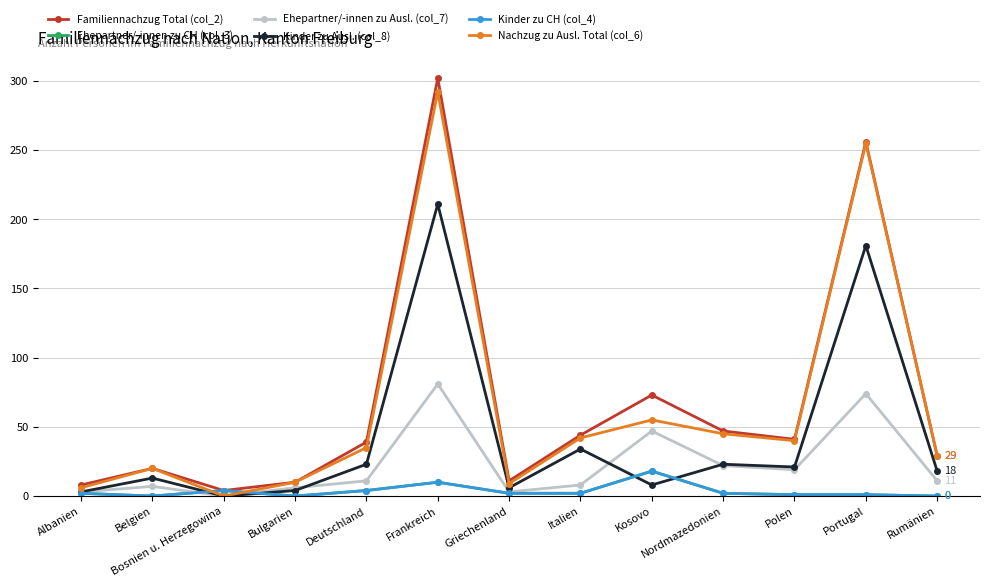

True or false: Nachzug zu Ausl. Total (col_6) and Kinder zu Ausl. (col_8) cross at least once.

False